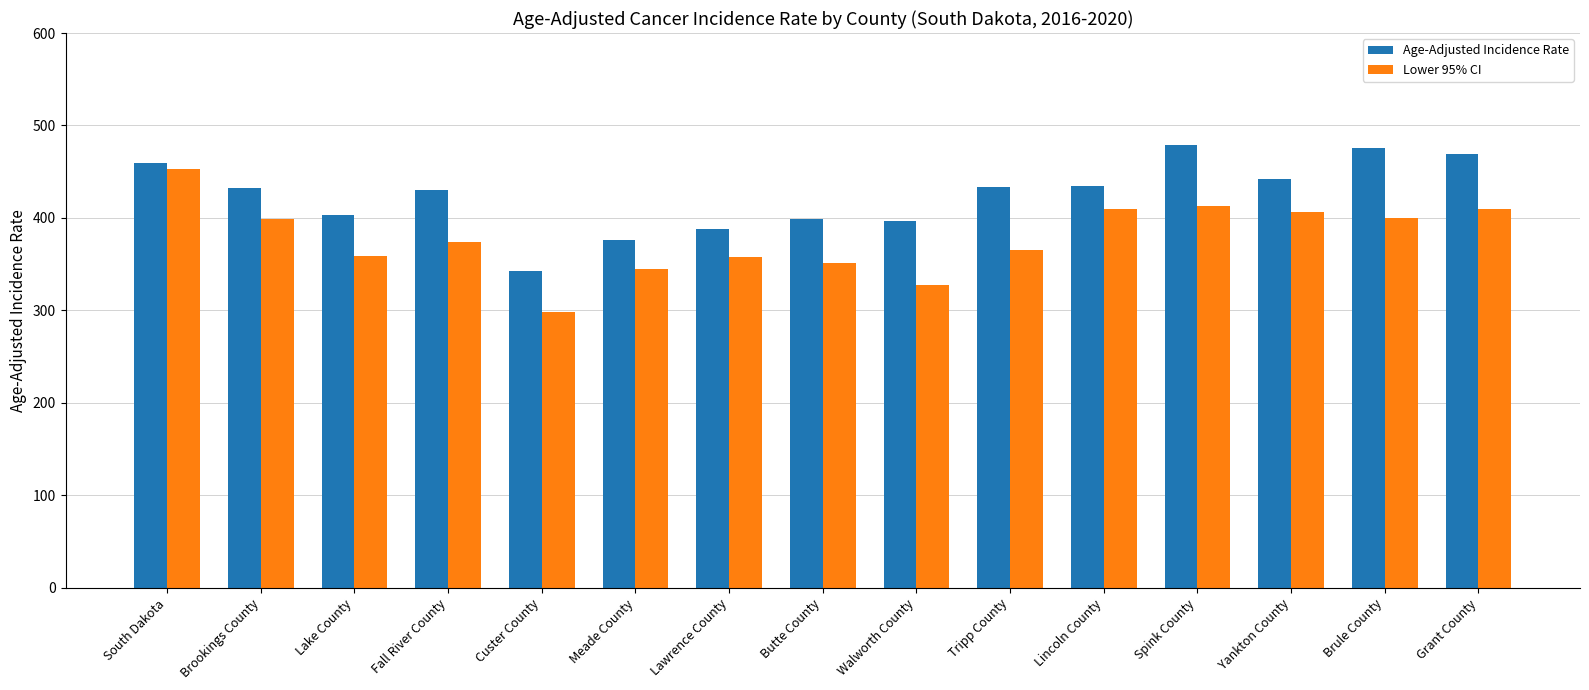

What is the maximum value shown in the chart?

478.6